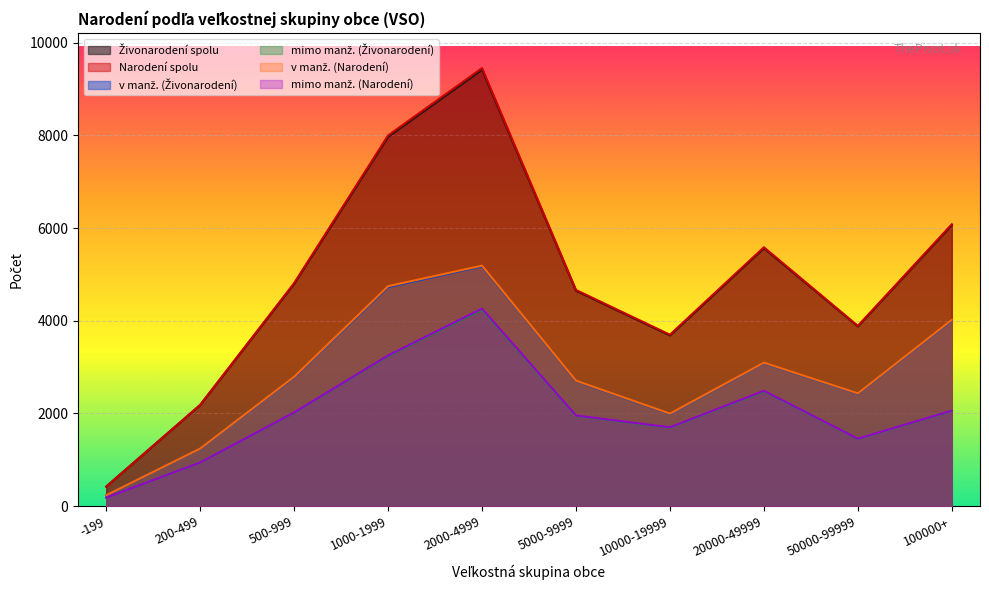

What is the difference between the Živonarodení spolu values at 500-999 and 1000-1999?

3171